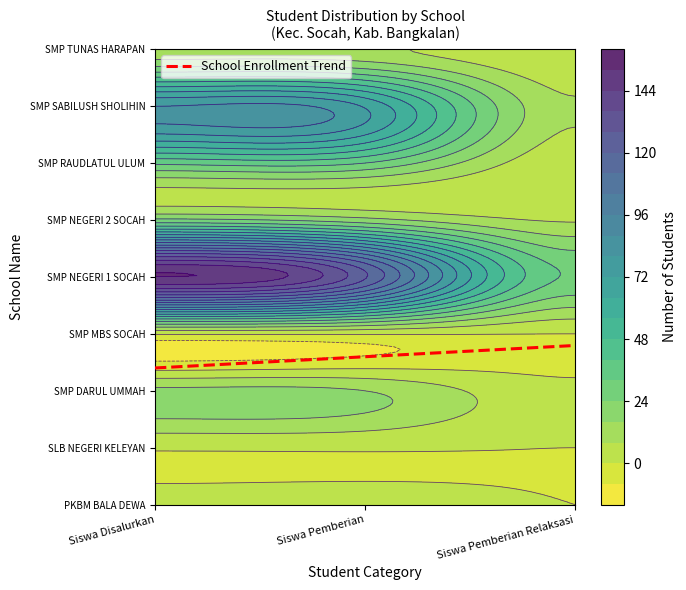

What is the sum of all SMP NEGERI 1 SOCAH values?

304